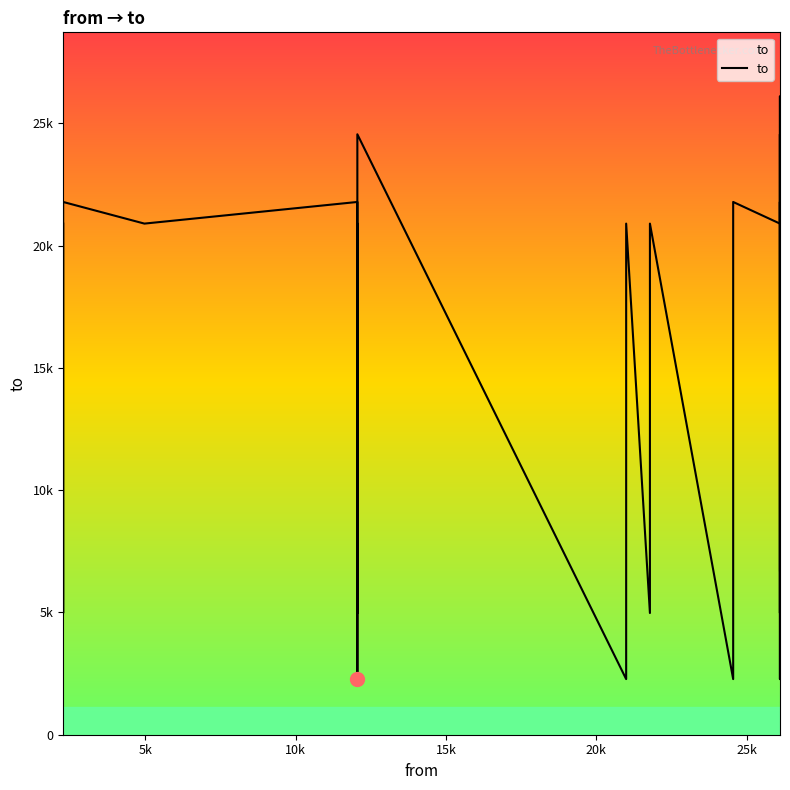

How many values are below 20899?

12